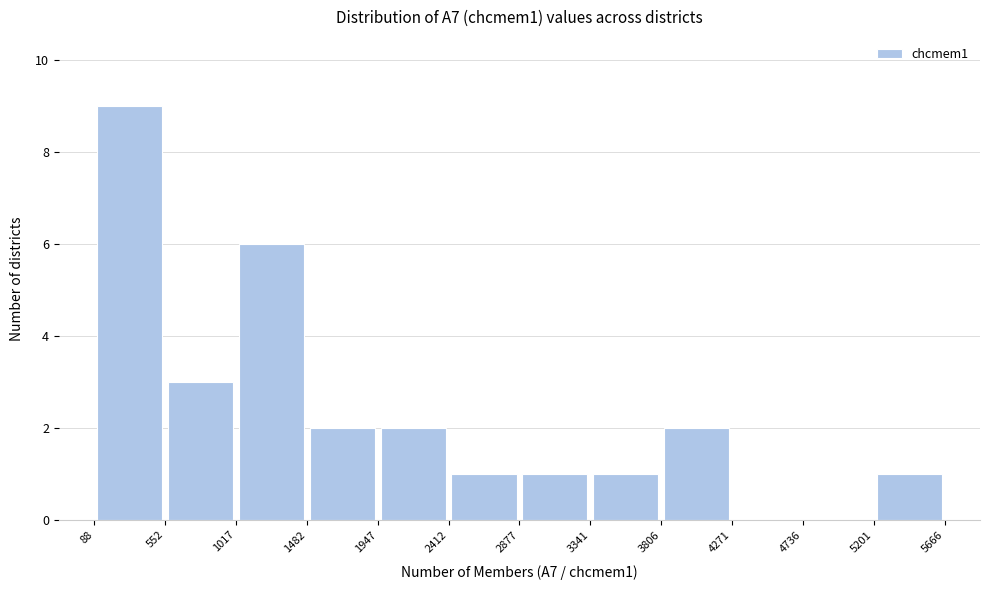

Reading left to right, transcribe this chart: for each bar, give the range it covers on the x-axis and its height. The values are not printed on the chart, so give them approximately, as read against the axis.

88 to 552: 9
552 to 1017: 3
1017 to 1482: 6
1482 to 1947: 2
1947 to 2412: 2
2412 to 2877: 1
2877 to 3341: 1
3341 to 3806: 1
3806 to 4271: 2
4271 to 4736: 0
4736 to 5201: 0
5201 to 5666: 1